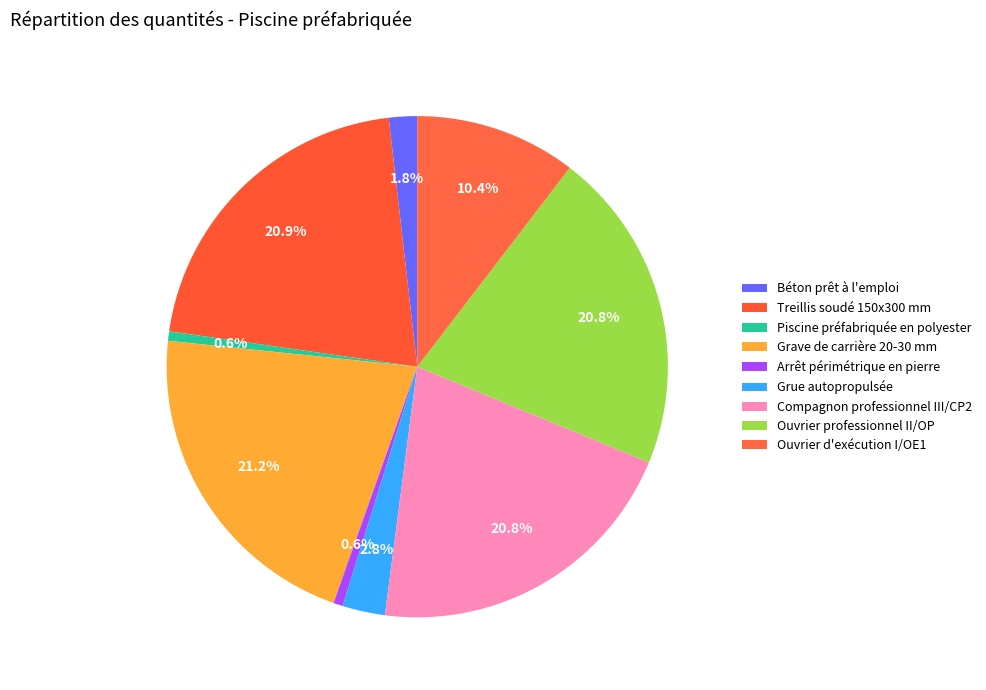

How many slices are in this pie chart?

9